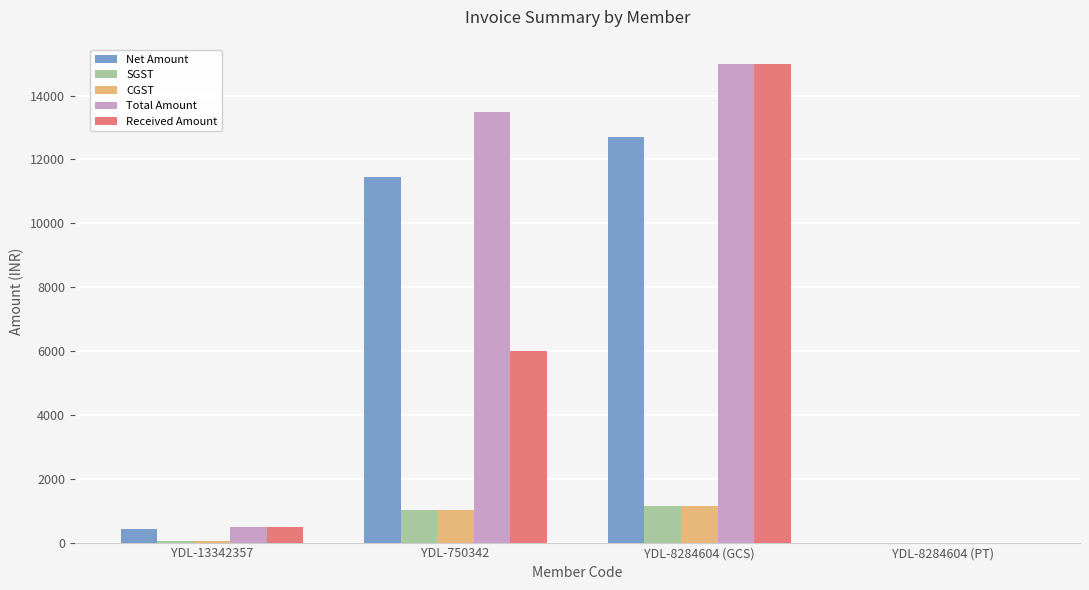

Which series changed the most between YDL-750342 and YDL-8284604 (GCS)?

Received Amount